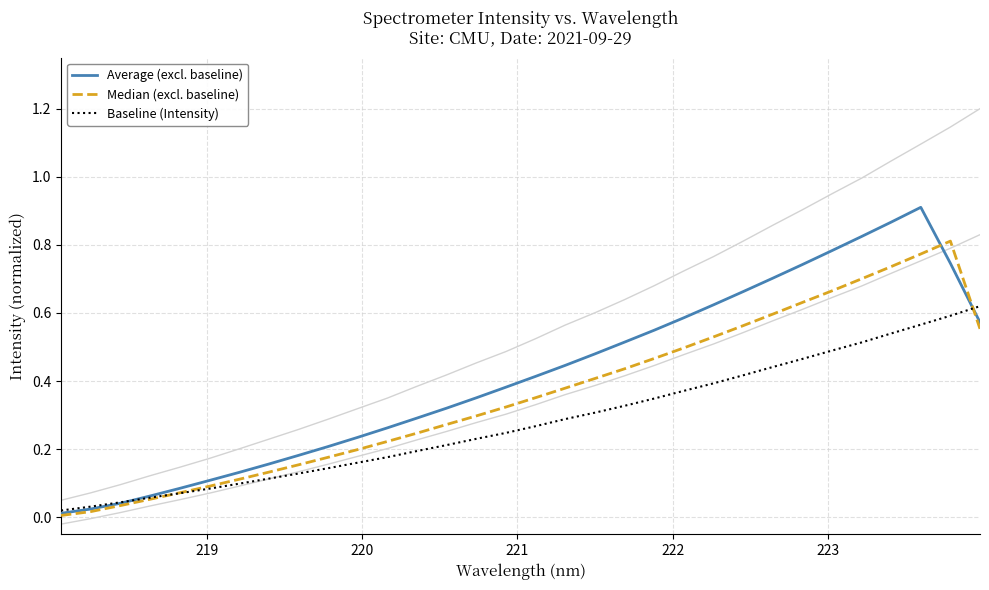

List the series in order of their overall mean, highest first.

Average (excl. baseline), Median (excl. baseline), Baseline (Intensity)